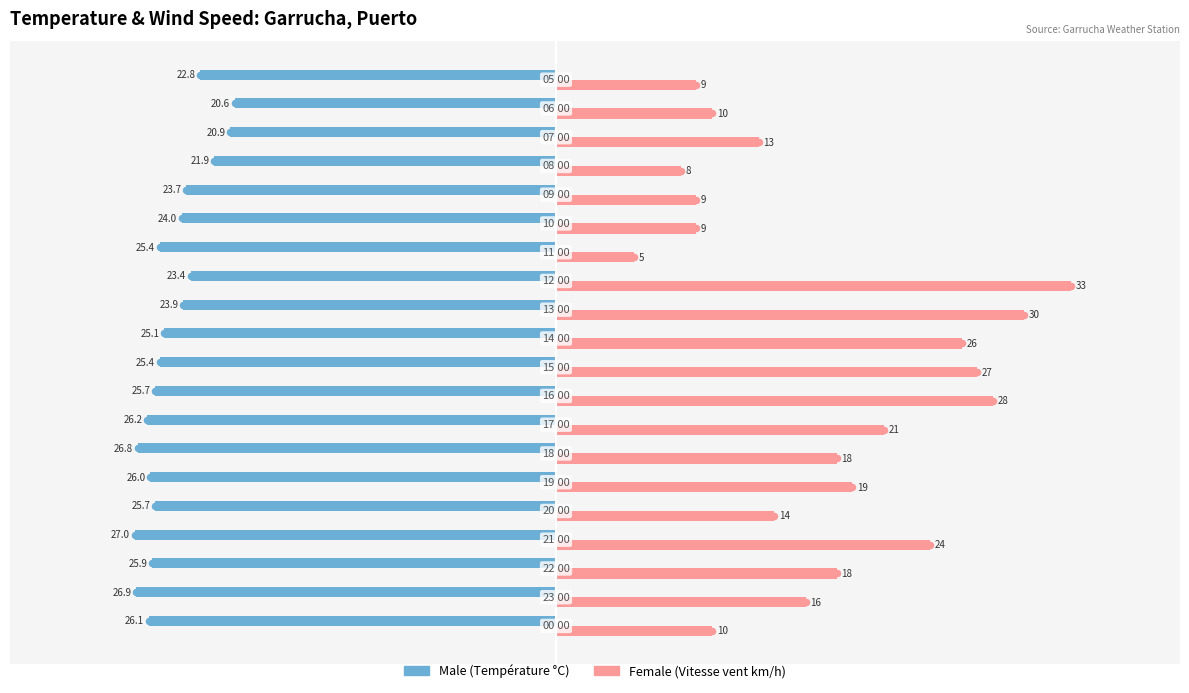

What is the smallest value displayed?

-27.0